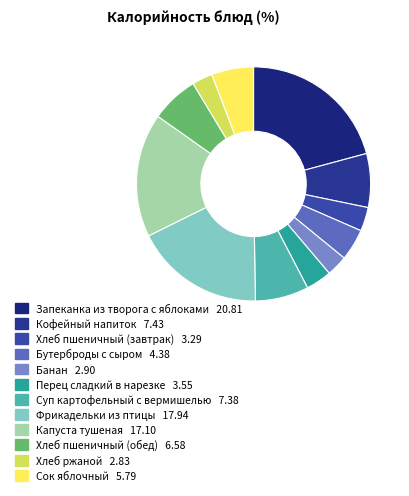

Is Хлеб пшеничный (обед) the majority of the pie?

No